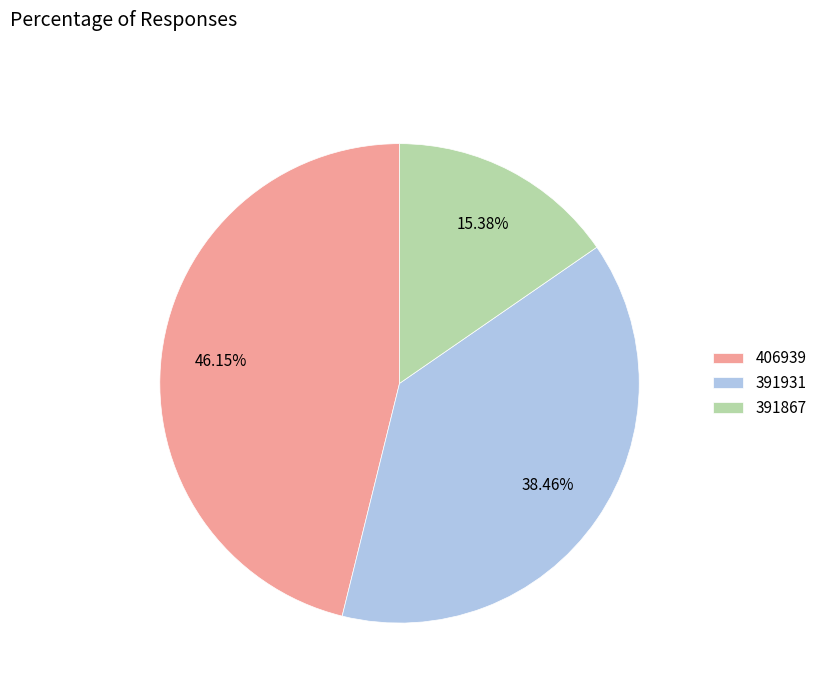

Do 391867 and 391931 together represent more than half of the pie?

Yes